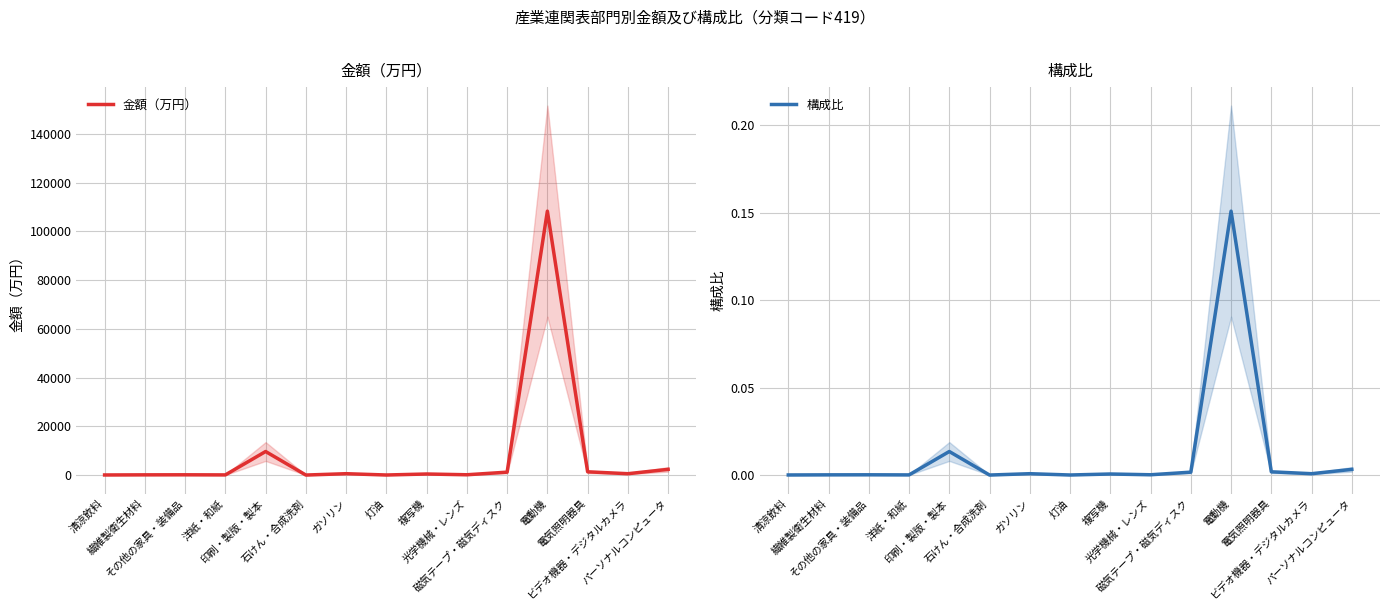

Reading left to right, what are all the values shown in this chart?

金額（万円）: 37.3	86.5	107.4	61.3	9665.0	5.9	558.9	23.8	434.5	120.8	1190.2	108328.2	1328.2	555.2	2338.9
構成比: 0.0	0.0	0.0	0.0	0.0	0.0	0.0	0.0	0.0	0.0	0.0	0.2	0.0	0.0	0.0